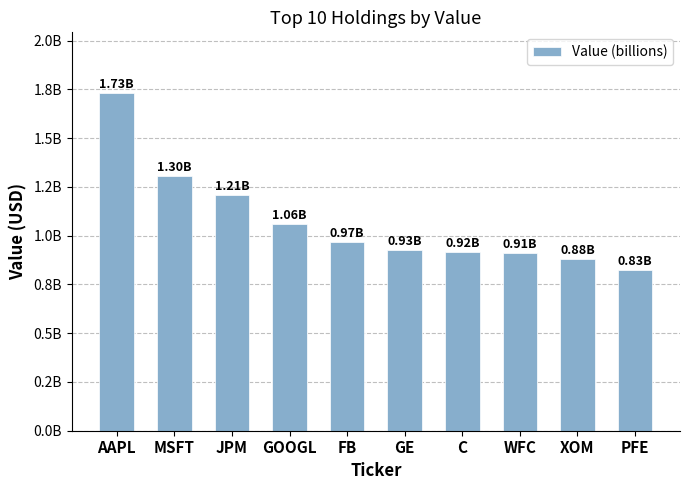

What value does the data have at AAPL?

1730560000